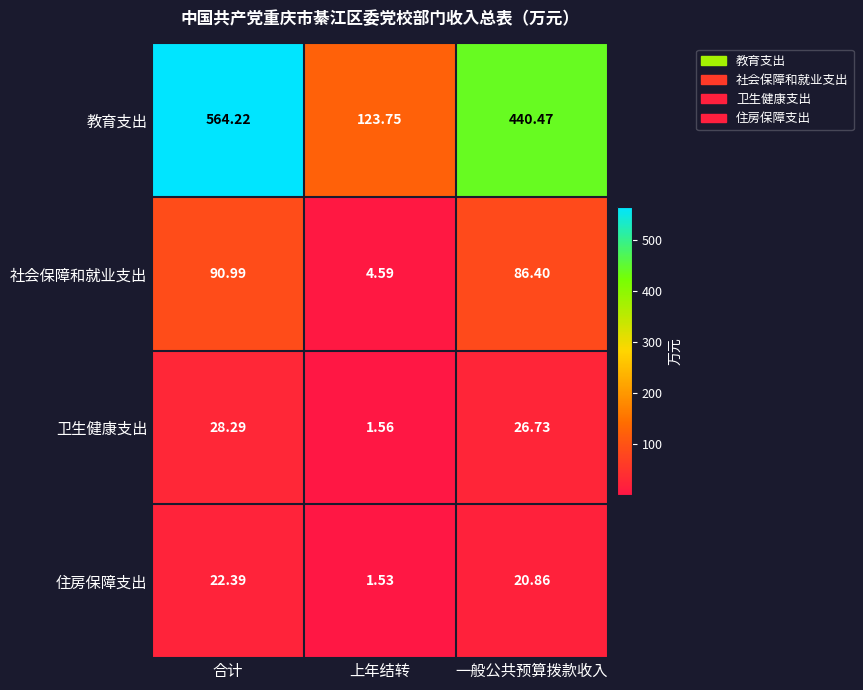

Is the value of 住房保障支出 at 一般公共预算拨款收入 greater than the value of 教育支出 at 上年结转?

No